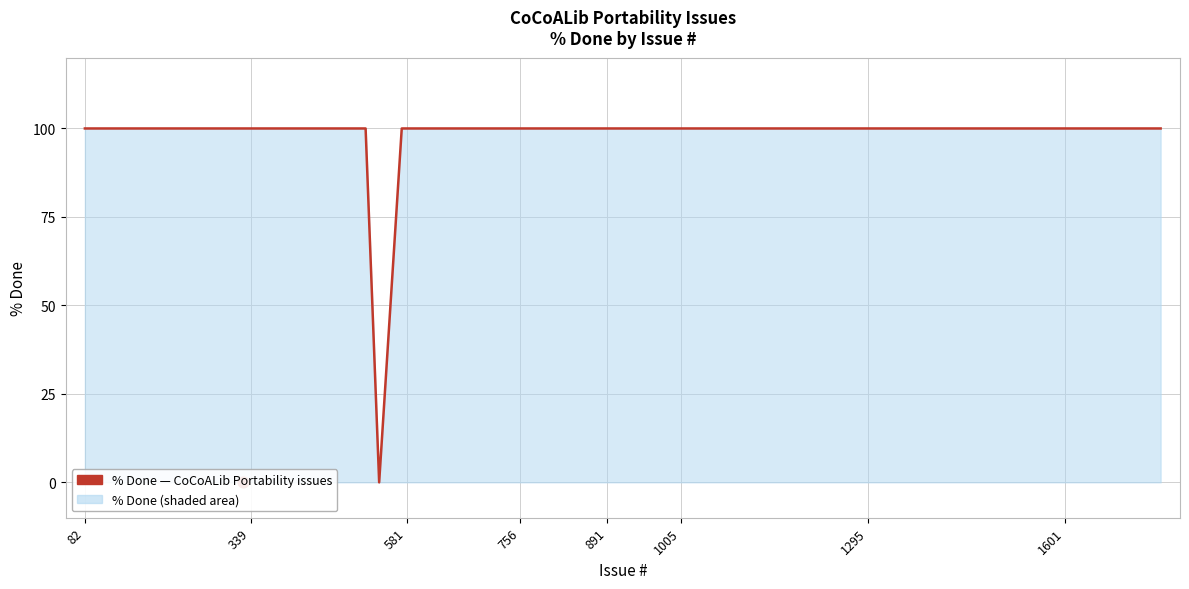

Between 1601 and 20, which is larger?

1601